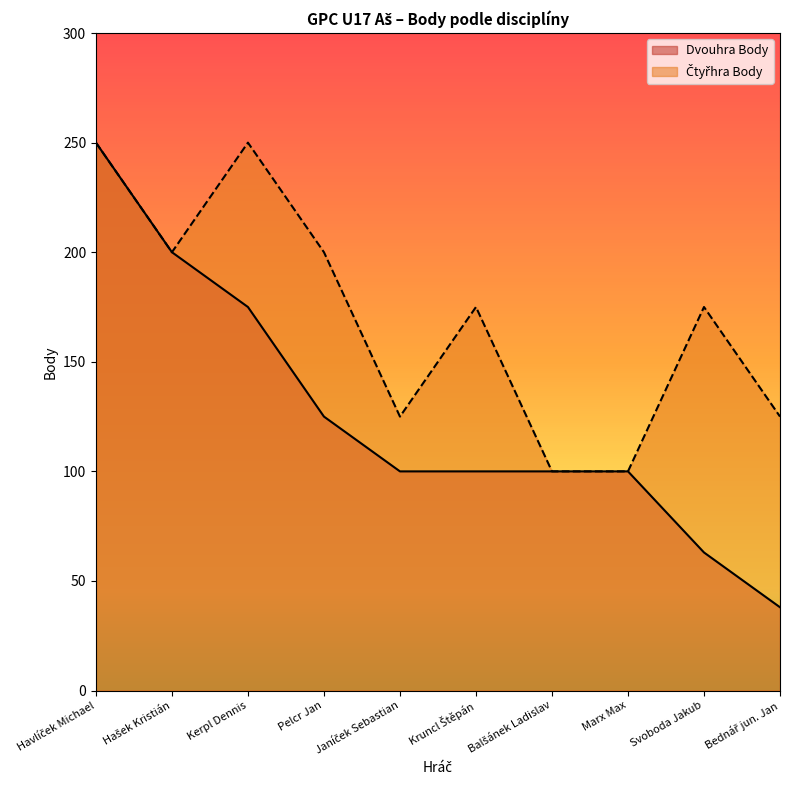

Rank the categories by Čtyřhra Body value from lowest to highest.

Balšánek Ladislav, Marx Max, Janíček Sebastian, Bednář jun. Jan, Kruncl Štěpán, Svoboda Jakub, Hašek Kristián, Pelcr Jan, Havlíček Michael, Kerpl Dennis